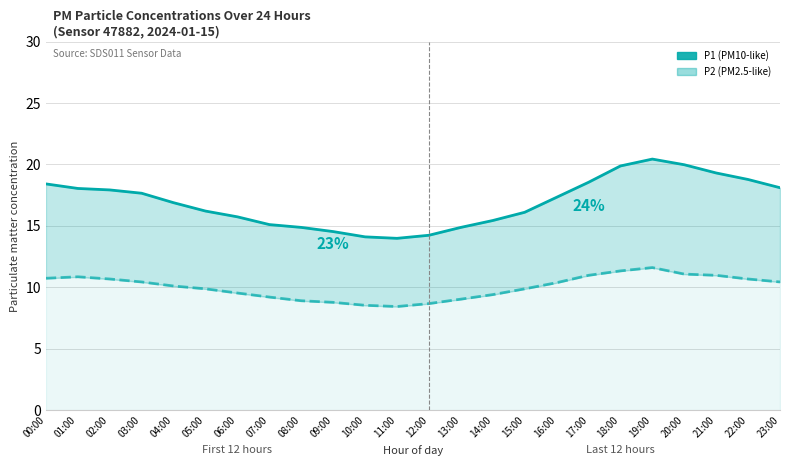

What is the average value of the P2 series?

10.0